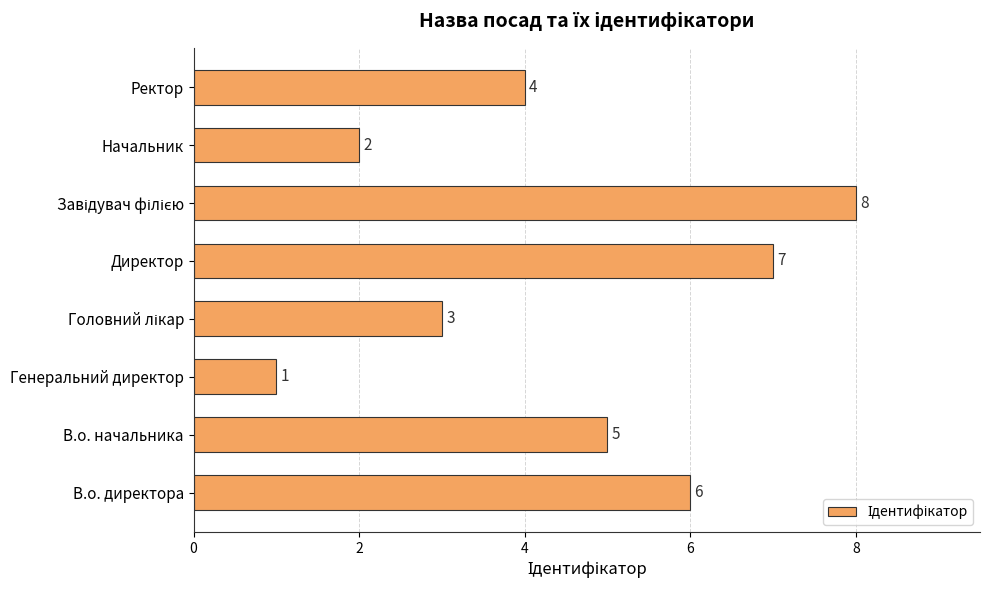

Which label corresponds to the smallest value in the chart?

Генеральний директор